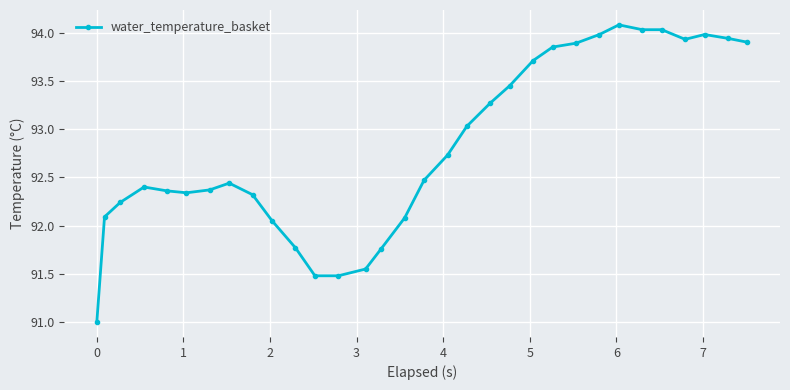

What is the average value?

92.8